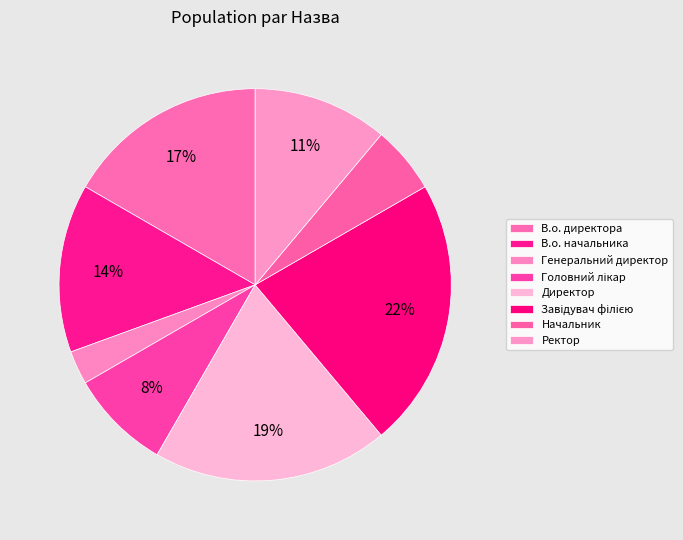

How many slices are in this pie chart?

8